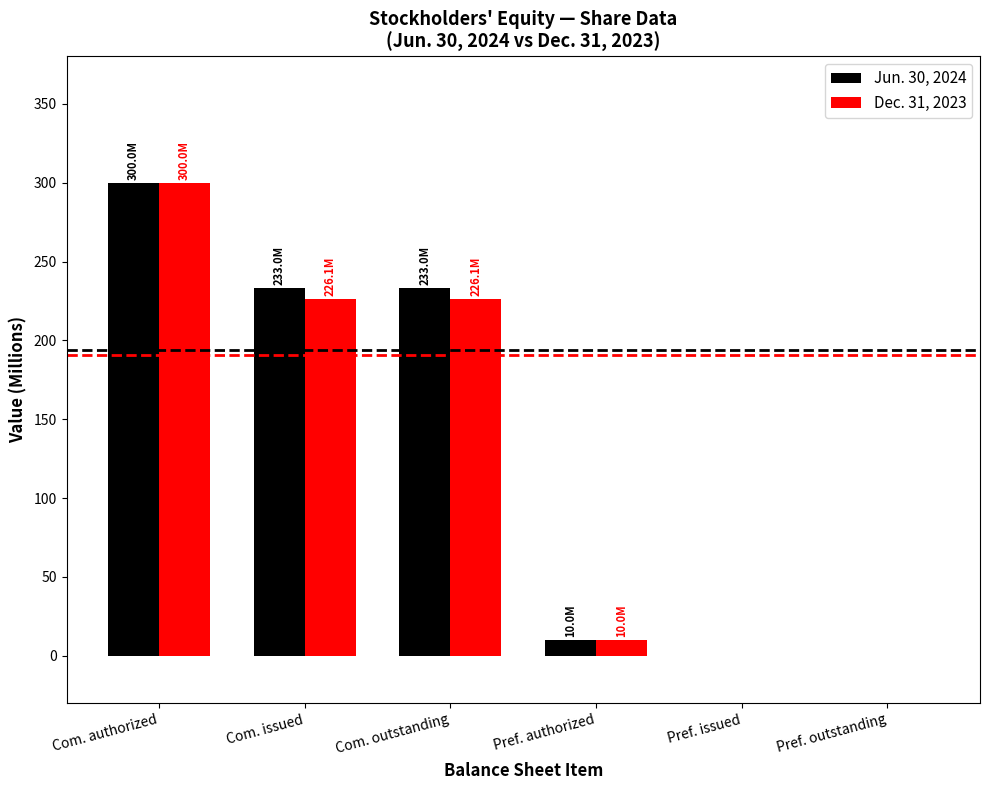

How many data points in Dec. 31, 2023 are above 226?

3